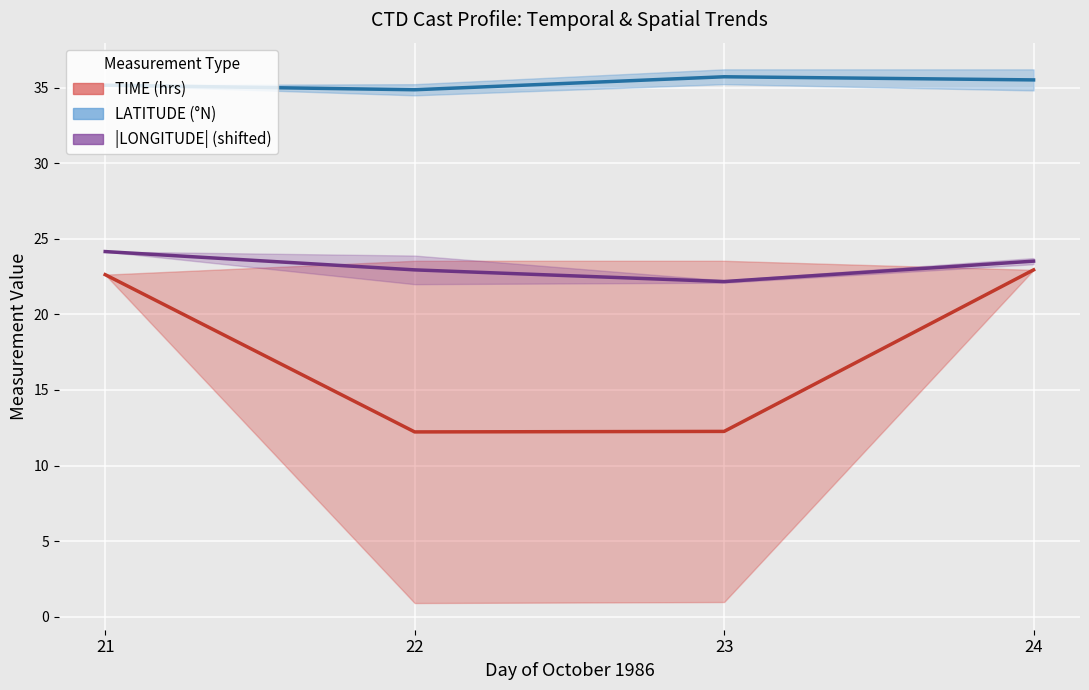

At which category is the sum across all series the highest?

24